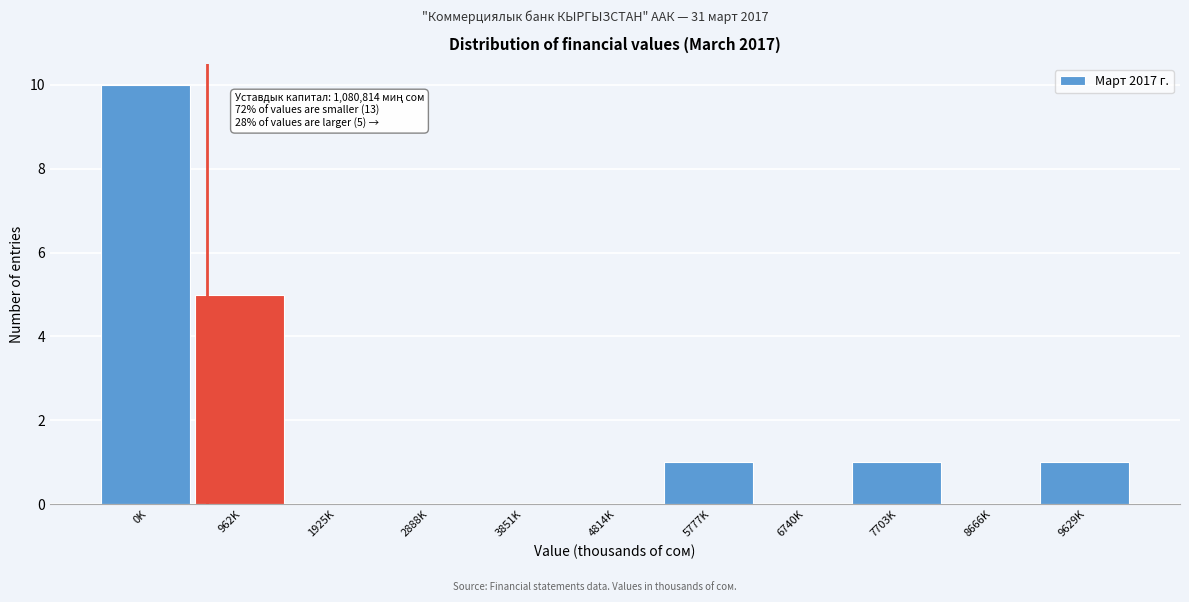

Reading left to right, what are all the values shown in this chart?

0K=10	962K=5	1925K=0	2888K=0	3851K=0	4814K=0	5777K=1	6740K=0	7703K=1	8666K=0	9629K=1